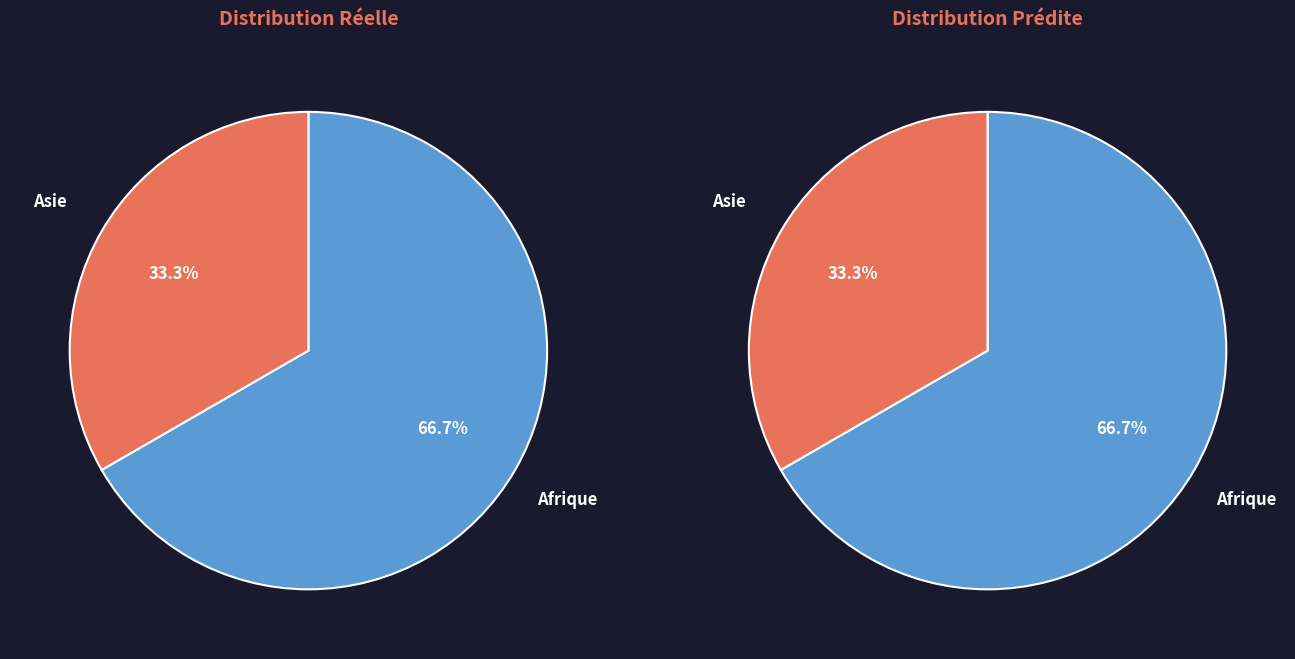

Rank the categories by value from highest to lowest.

Afrique, Asie